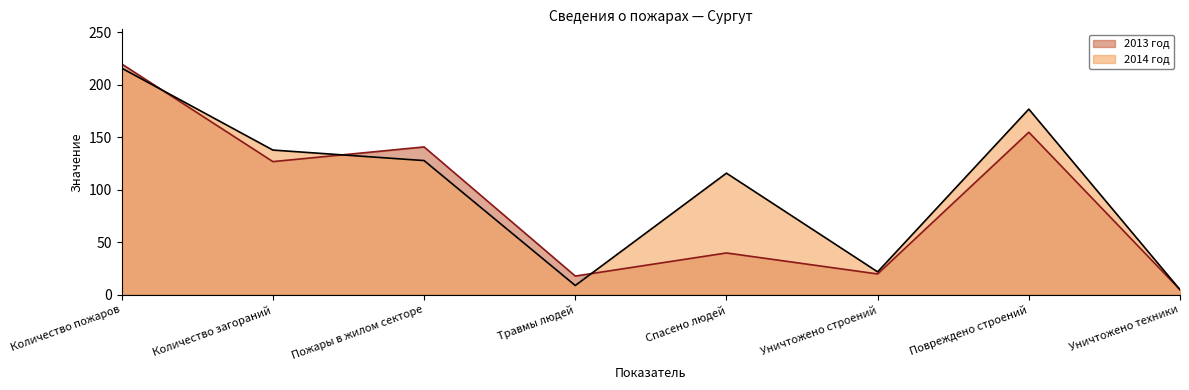

Which series has the largest range (max minus min)?

2013 год